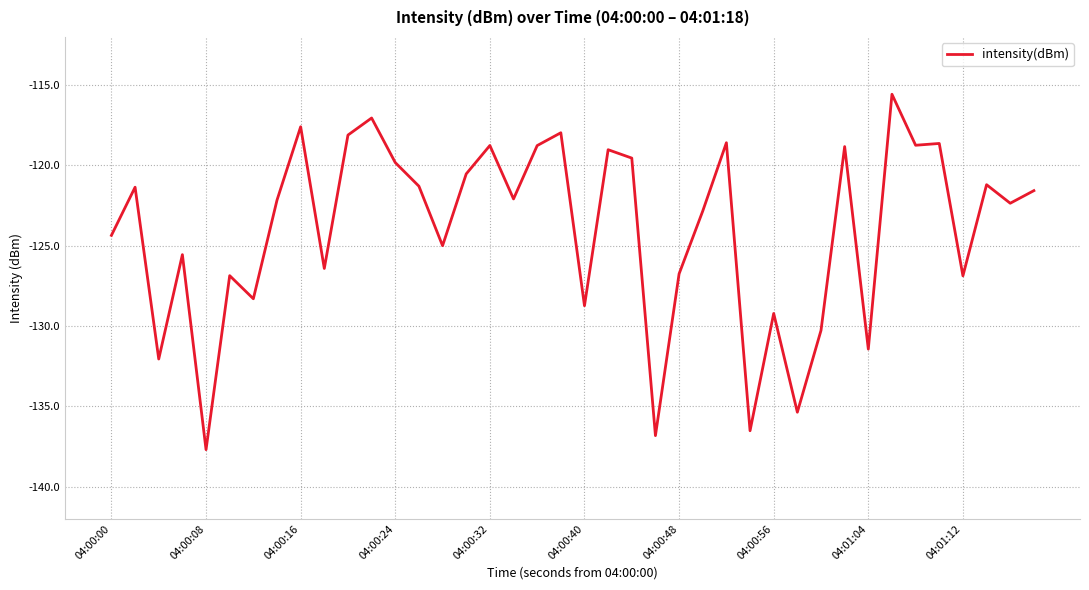

What is the maximum value shown in the chart?

-115.6